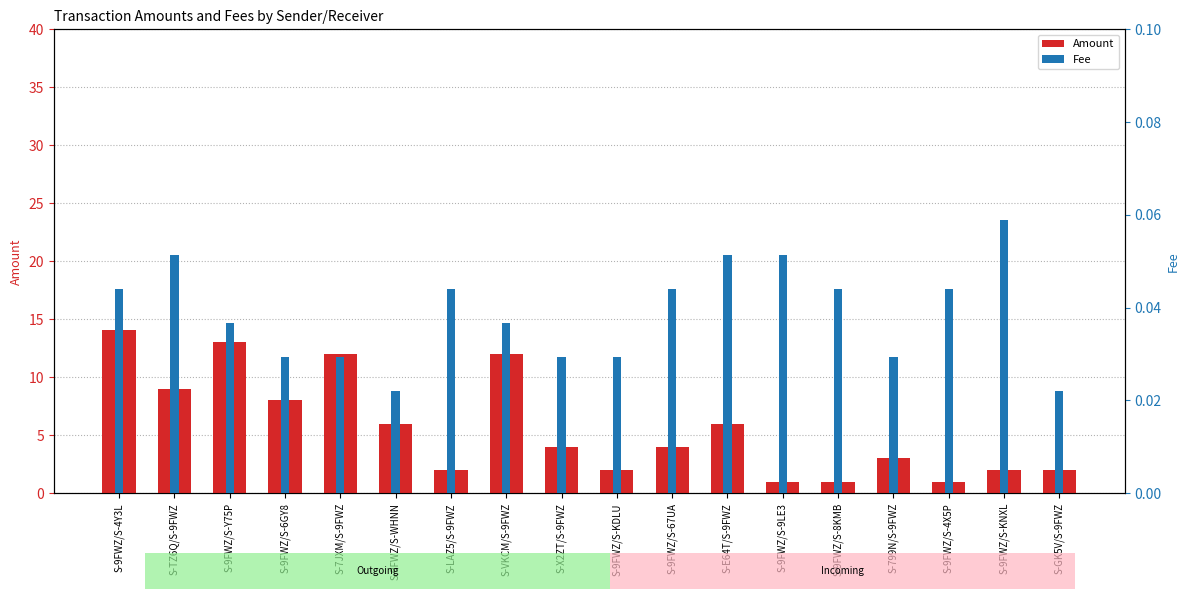

What is the label of the 4th bar from the right?

S-799N/S-9FWZ